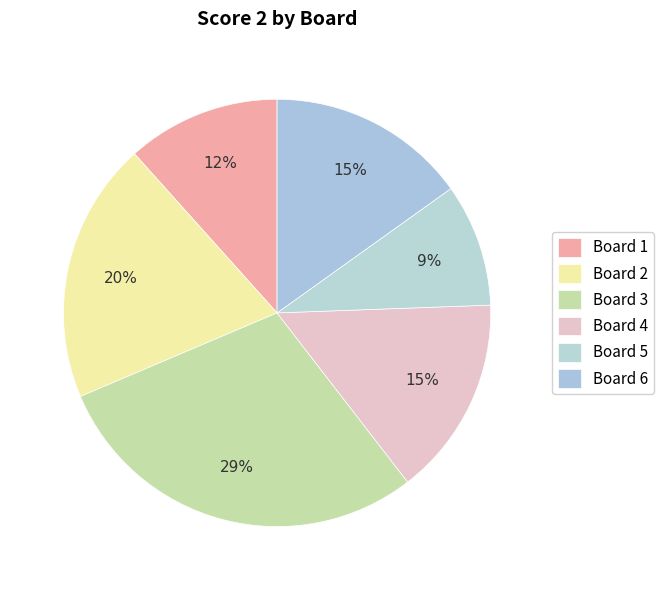

Count the number of slices in the pie.

6